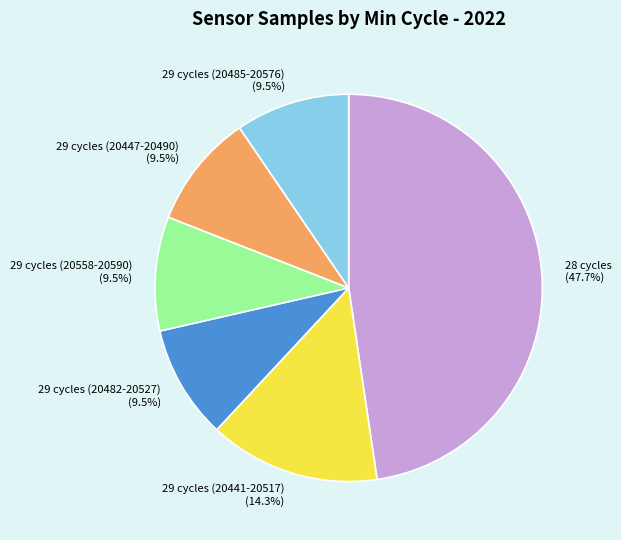

Combined, do 29 cycles (20558-20590) and 28 cycles account for over 50%?

Yes